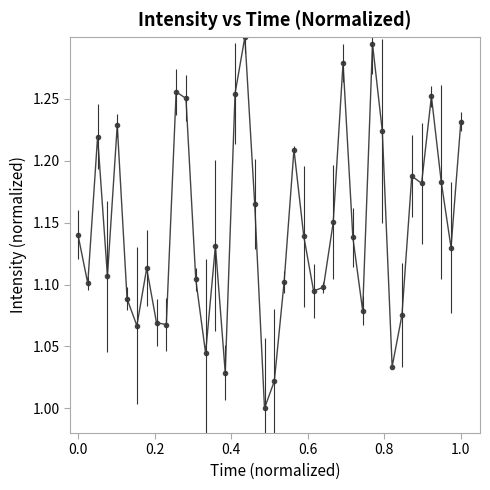

What is the difference between the second highest and second lowest values?

0.3